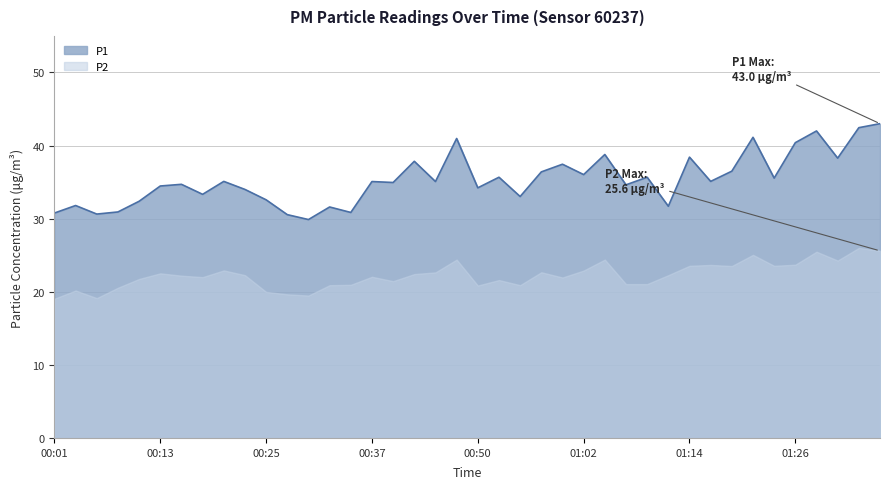

Does the chart display data point markers on the line(s)?

No